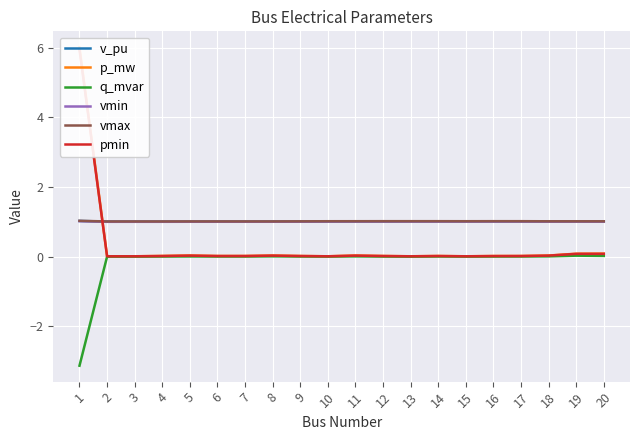

What is the total value across all series at 9?

3.1